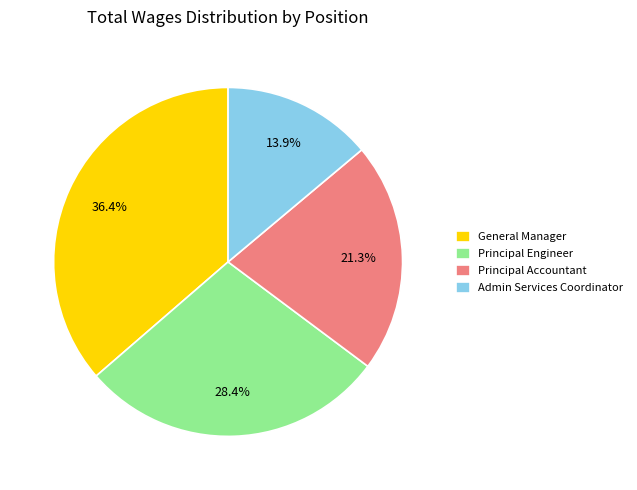

To the nearest percent, what is the average slice percentage?

25%